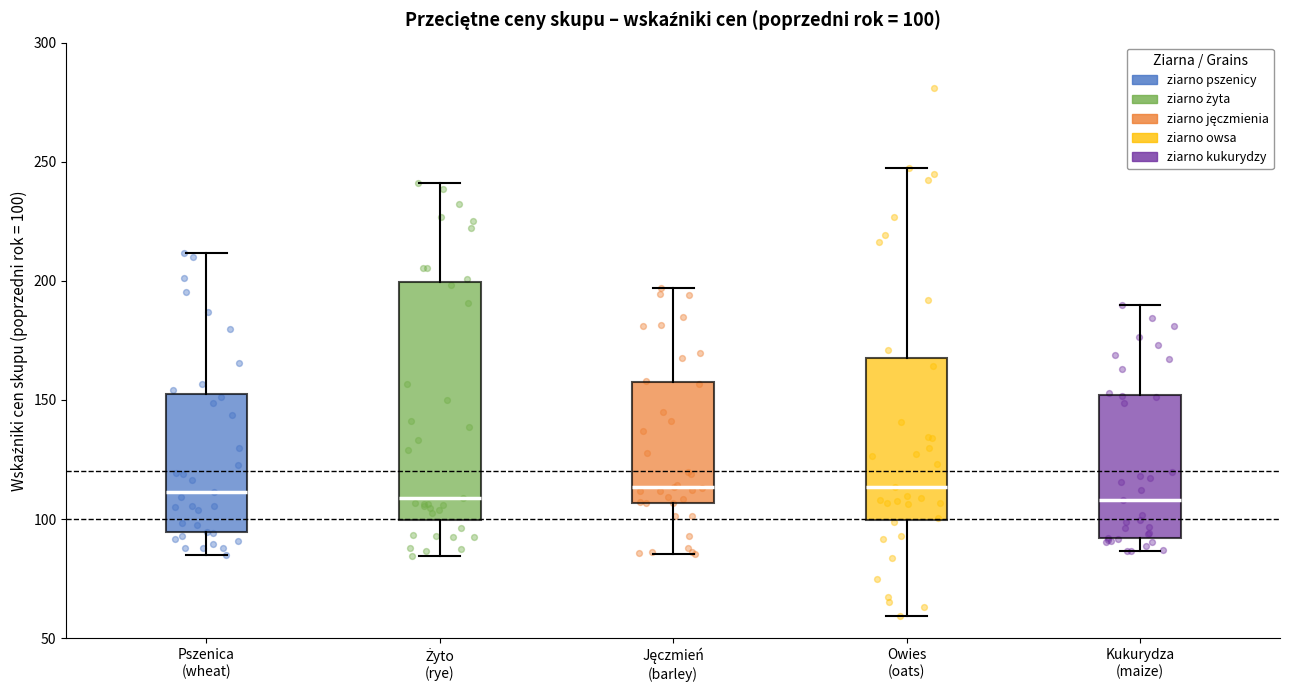

Which box is the tallest, from its lower edge to its upper edge?

Żyto (rye)